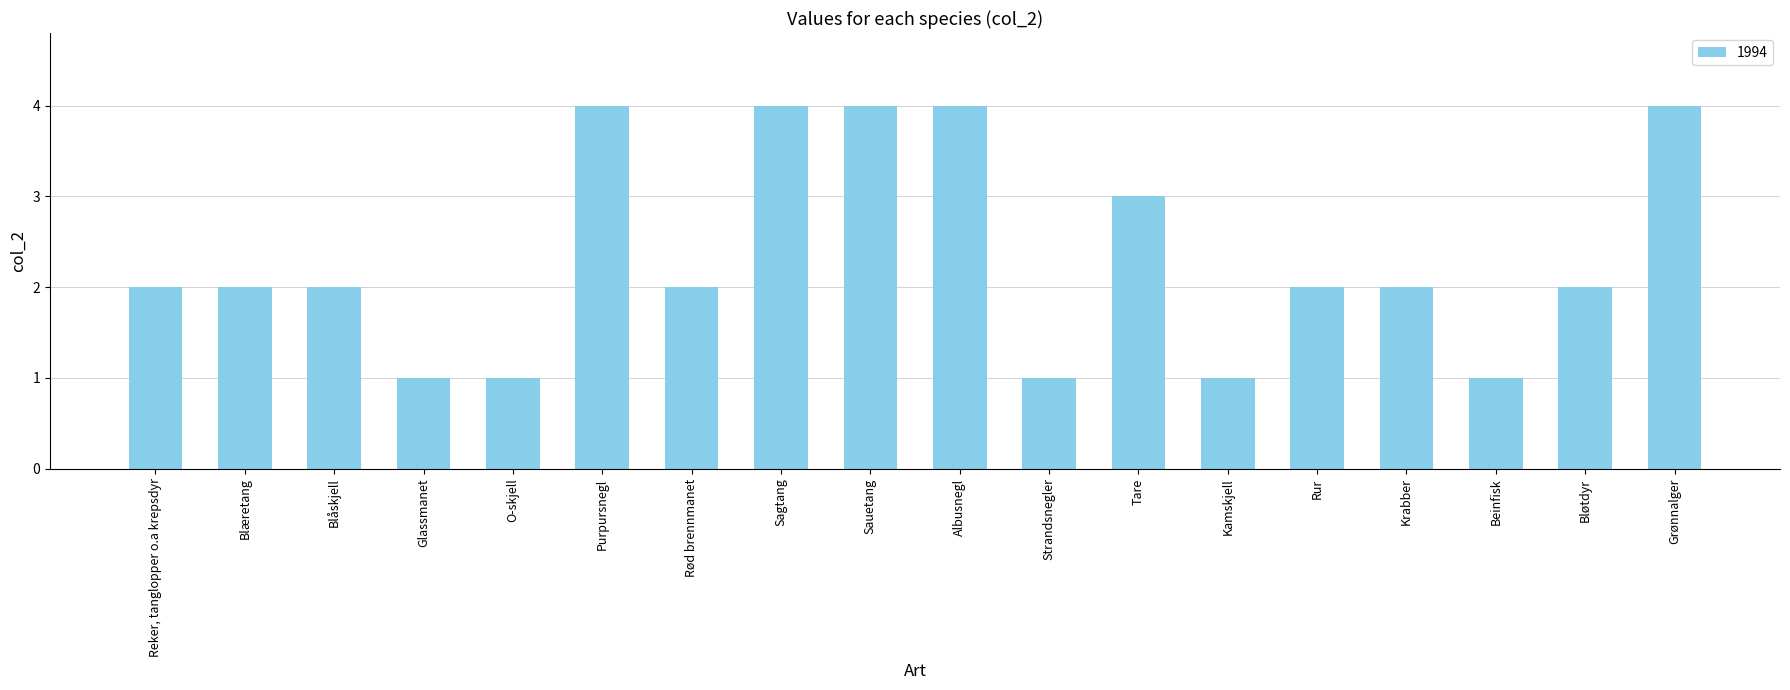

What is the difference between the maximum and minimum values?

3